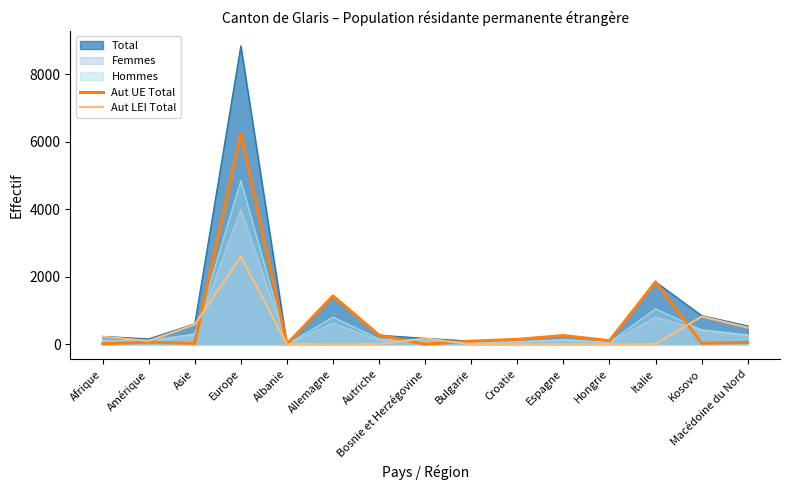

What is the label of the 7th point from the left?

Autriche